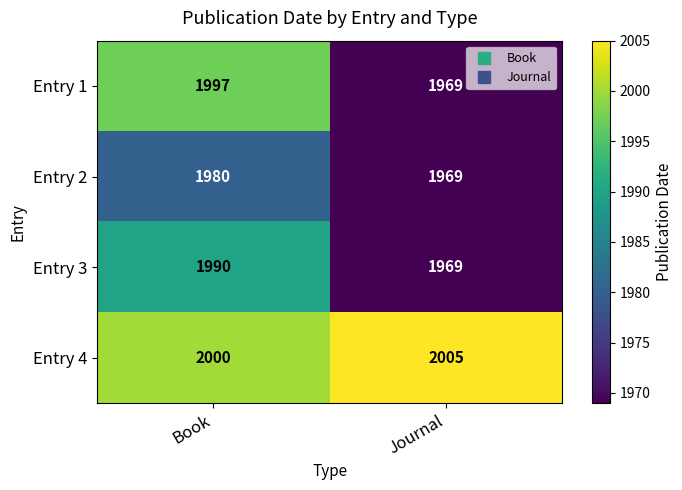

Where is Entry 3 nearest to the value 1979?

Journal